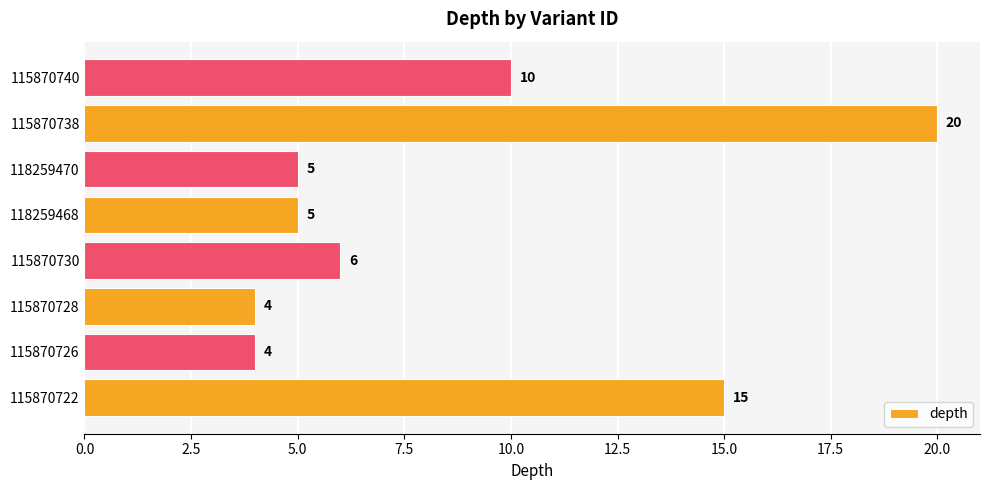

Reading bottom to top, transcribe all the data shown in this chart.

15	4	4	6	5	5	20	10